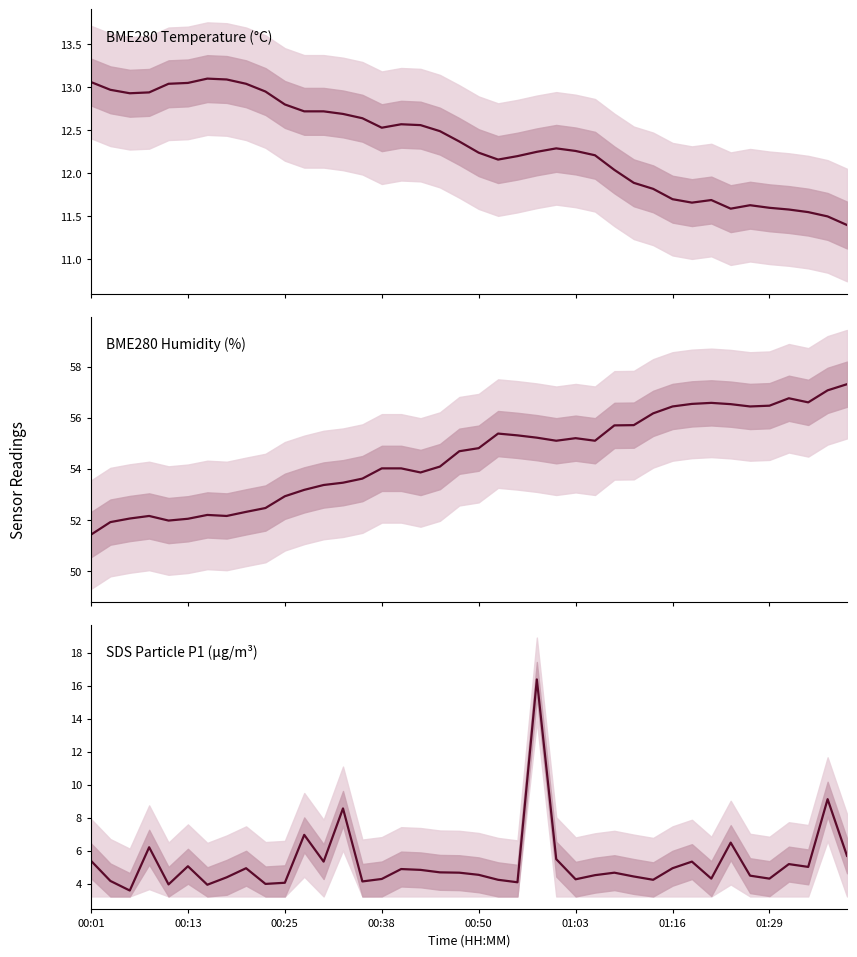

At which category does BME280_humidity reach its first local peak?

00:38